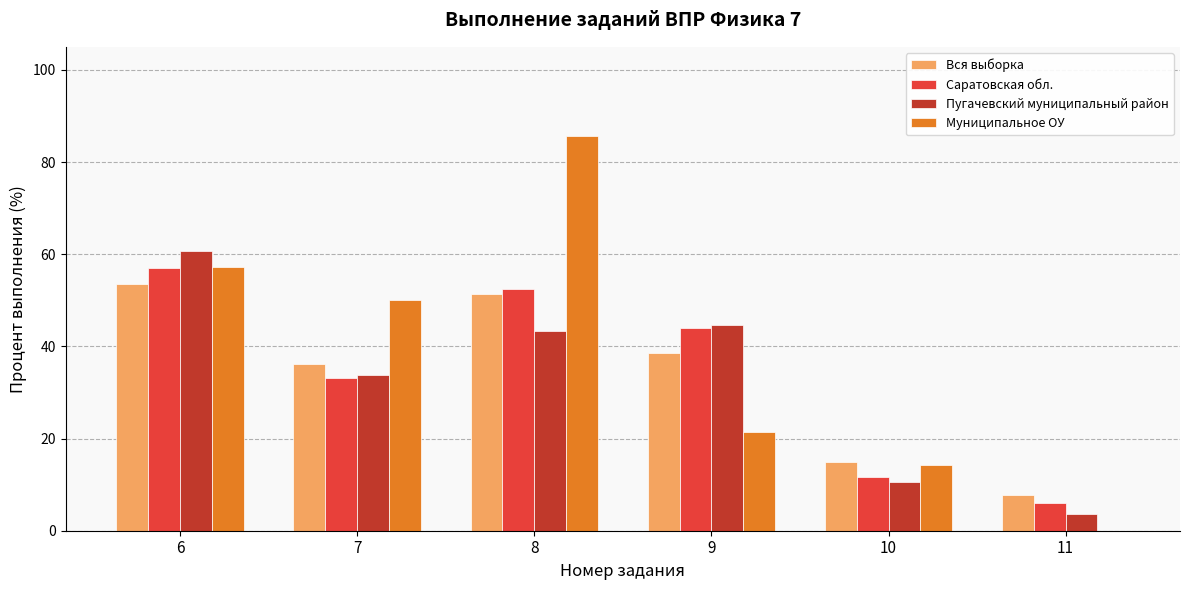

What is the sum of all Саратовская обл. values?

204.4